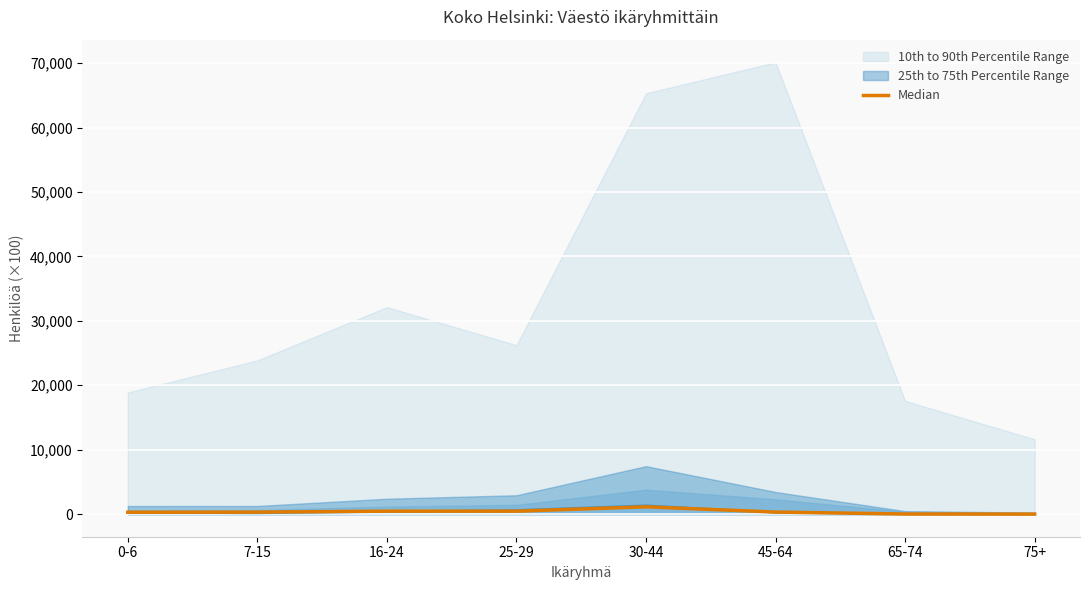

Rank the categories by value from lowest to highest.

75+, 65-74, 0-6, 7-15, 45-64, 25-29, 16-24, 30-44